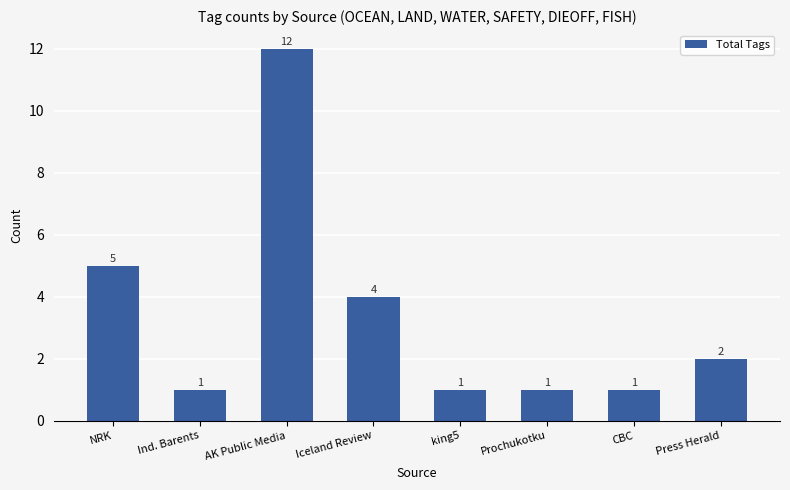

The value at Prochukotku is 1. True or false?

True